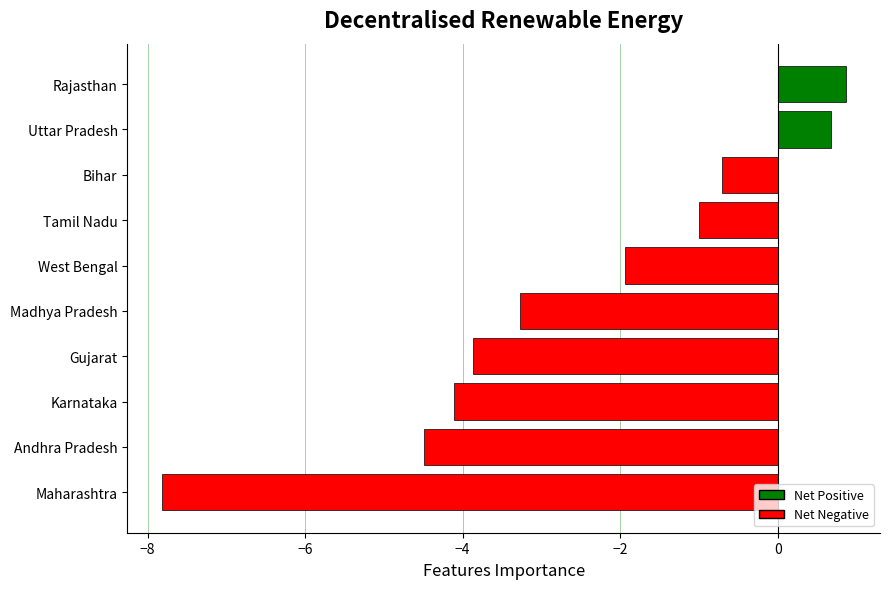

Does the chart contain any negative values?

Yes